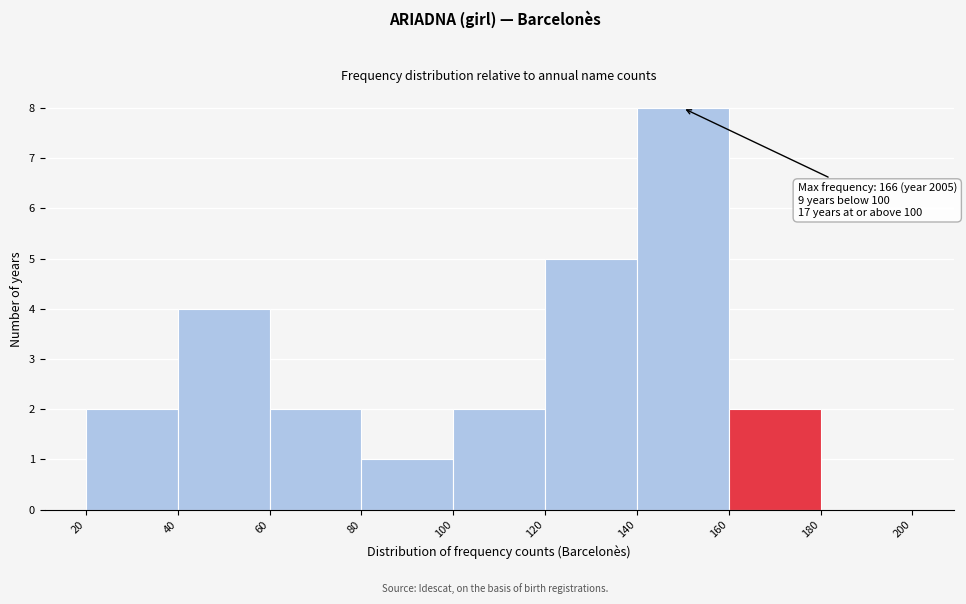

Which range on the x-axis has the tallest bar?

140 to 160